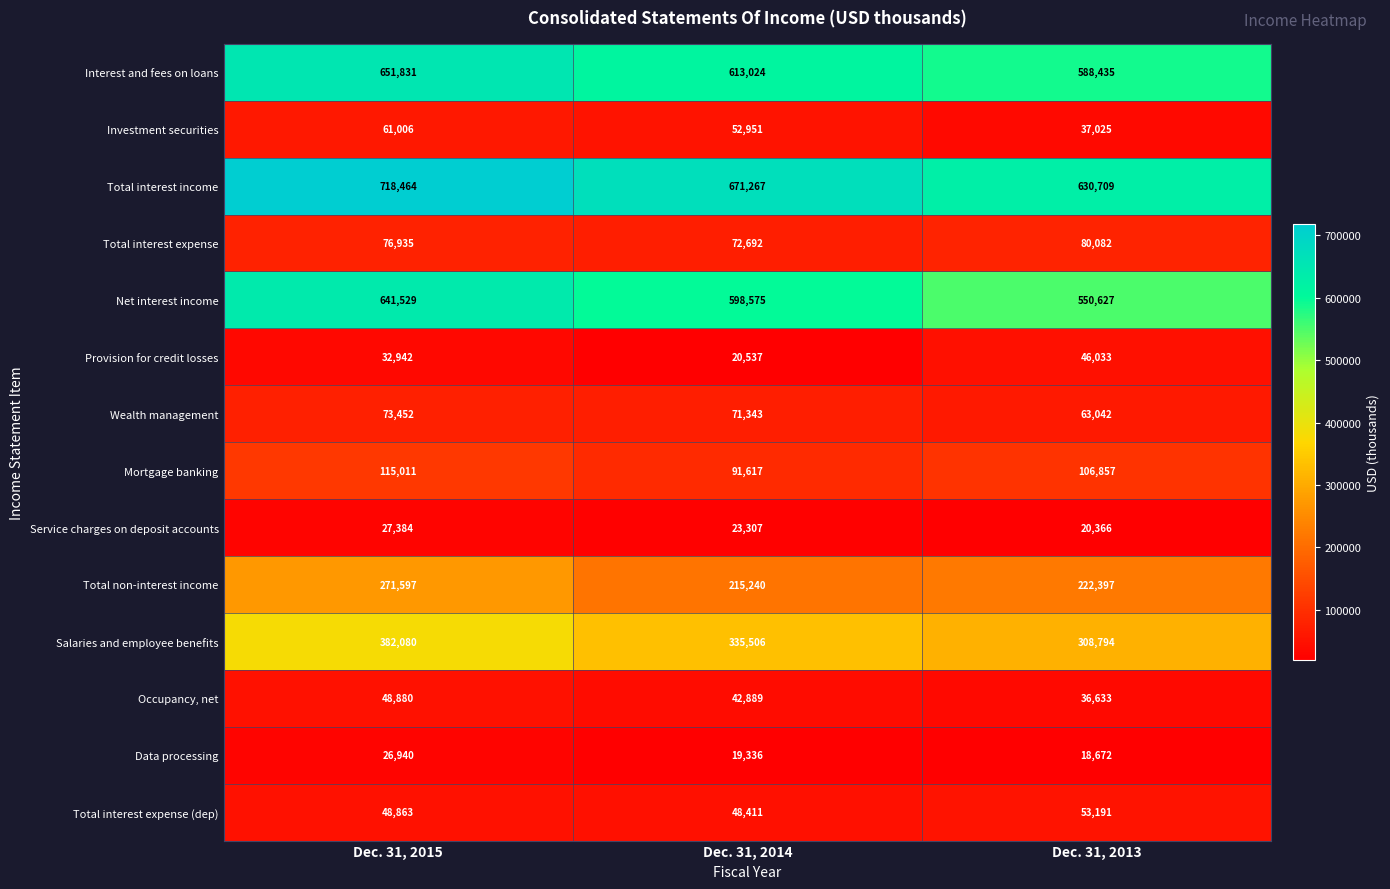

True or false: Data processing has a value of 6676 at Dec. 31, 2014.

False